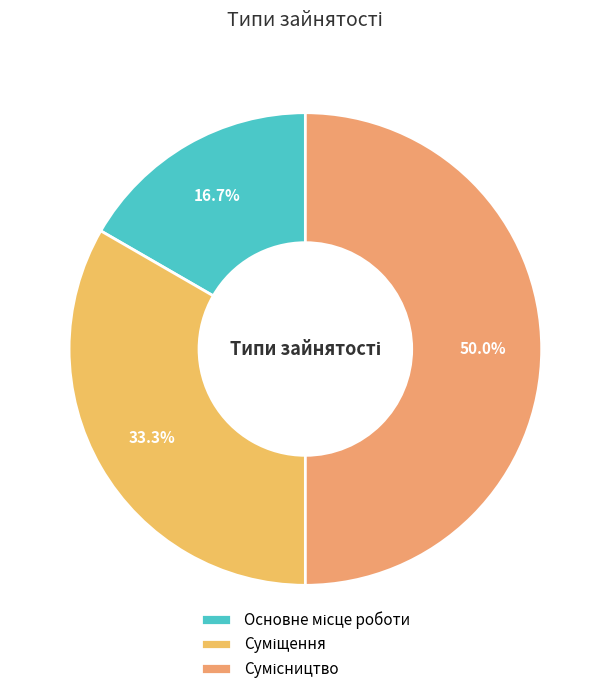

What percentage is the Суміщення slice, to the nearest percent?

33%